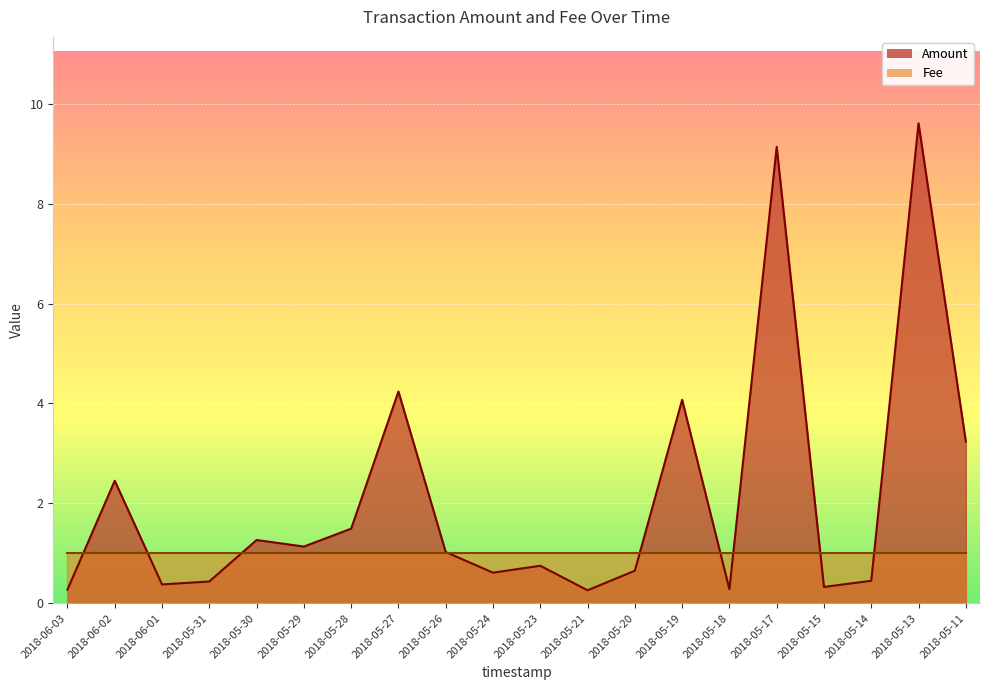

How many lines are shown in the chart?

2